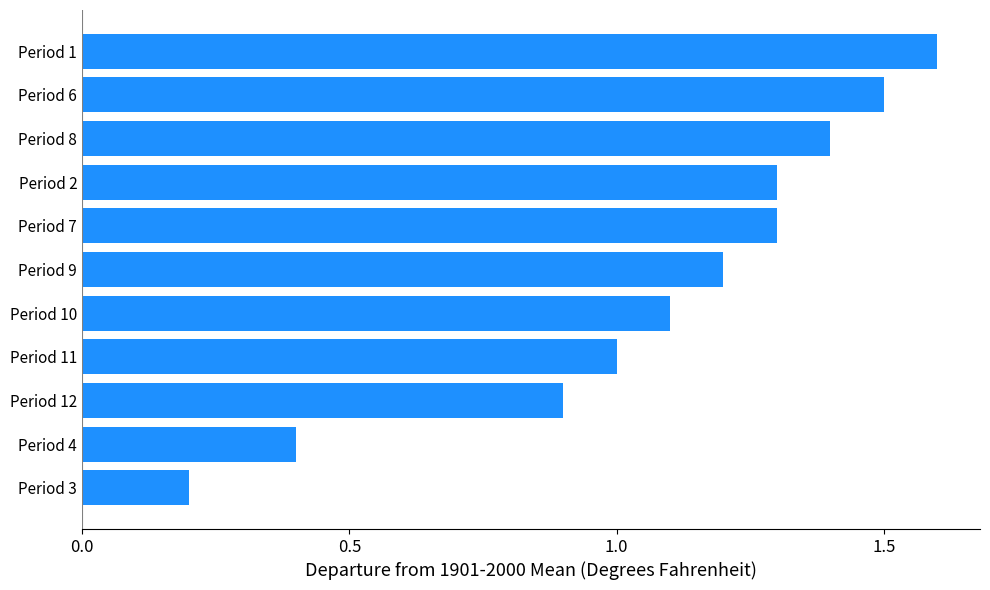

What is the difference between the maximum and second lowest values?

1.2